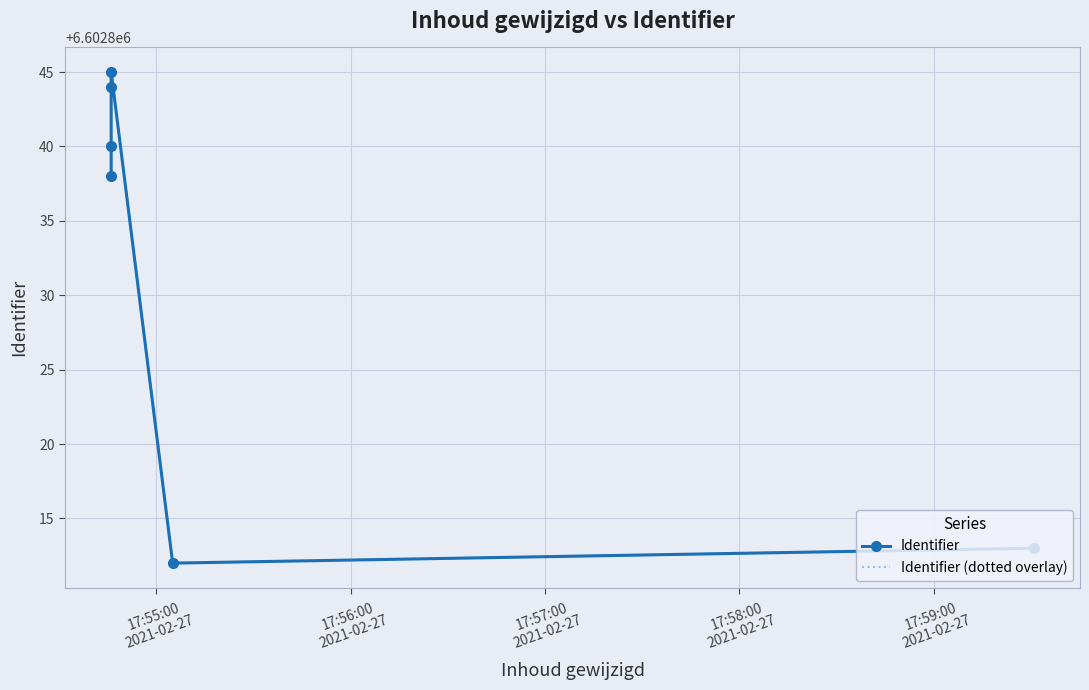

What are all the series names shown in the legend?

Identifier, Identifier (dotted overlay)